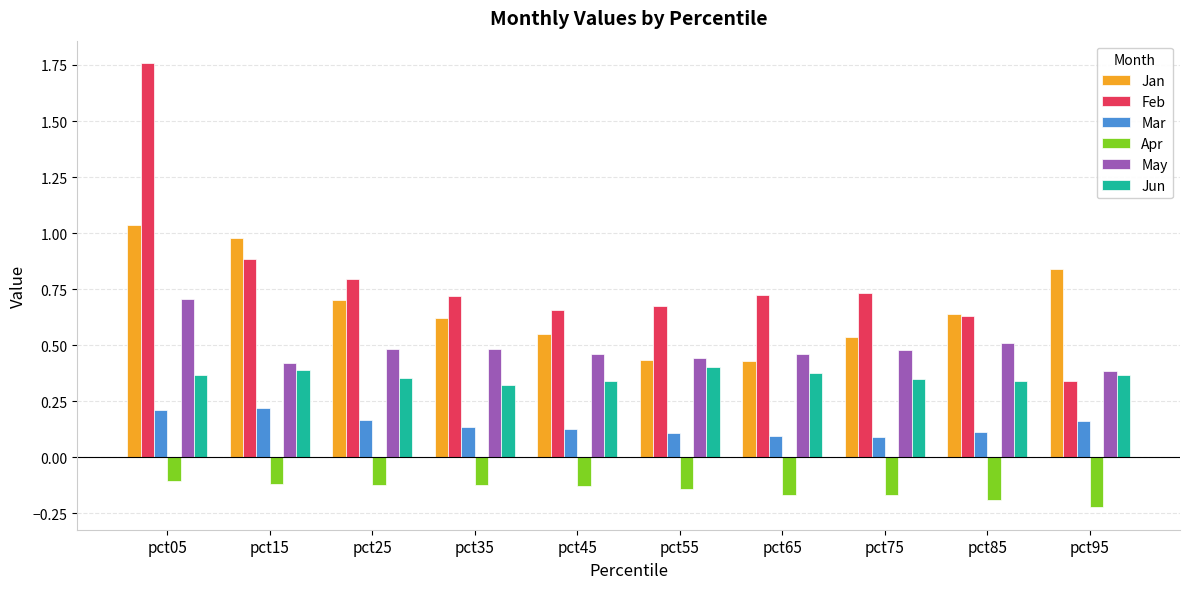

Count the number of data series in this chart.

6